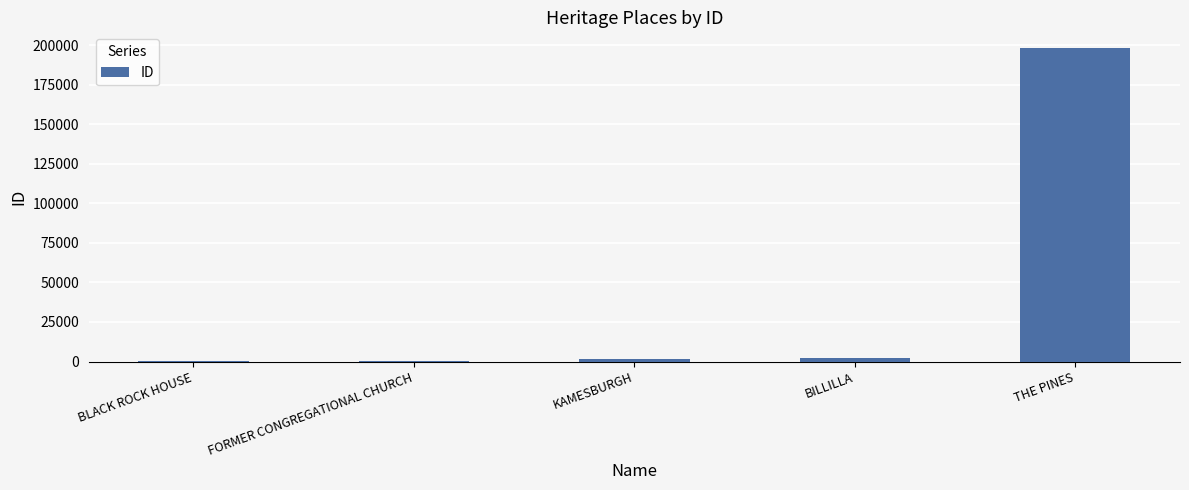

Count the number of categories in the chart.

5